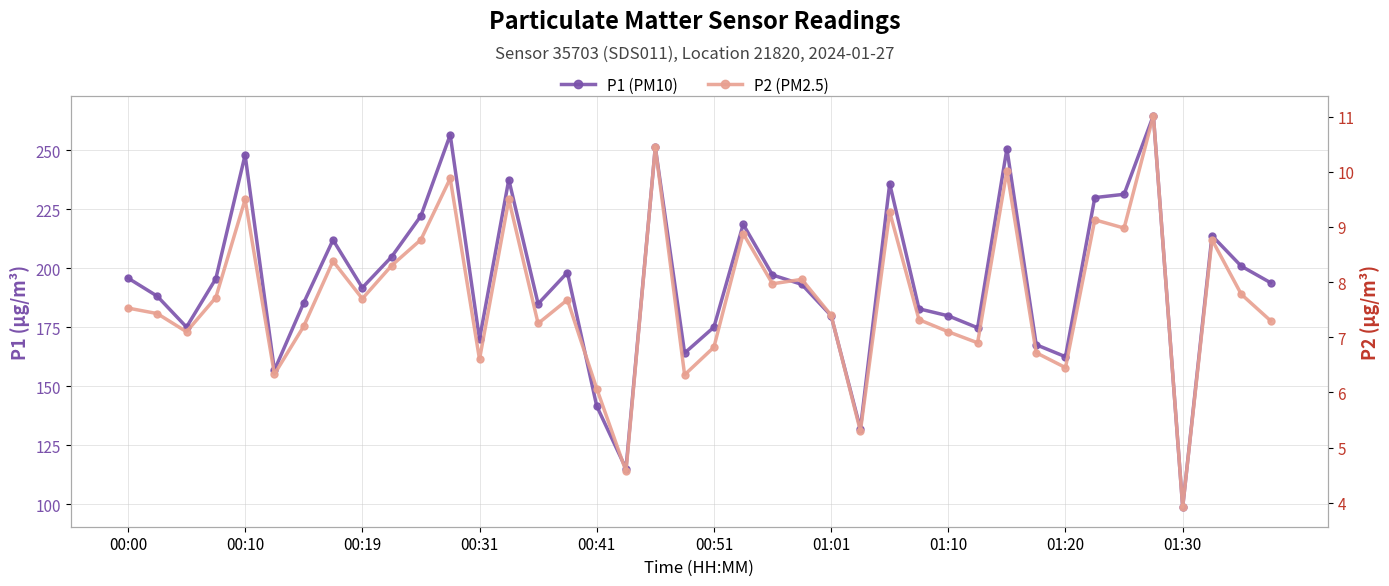

How many interior local peaks does the P2 (PM2.5) series have?

13